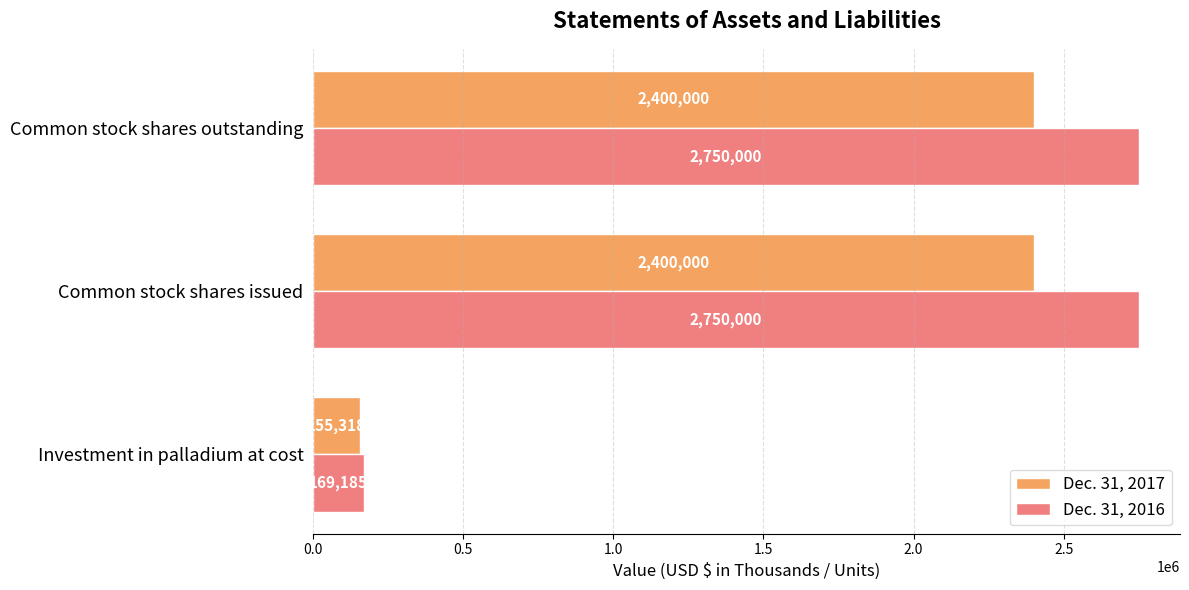

The value of Dec. 31, 2017 at Common stock shares outstanding is 3799183. True or false?

False